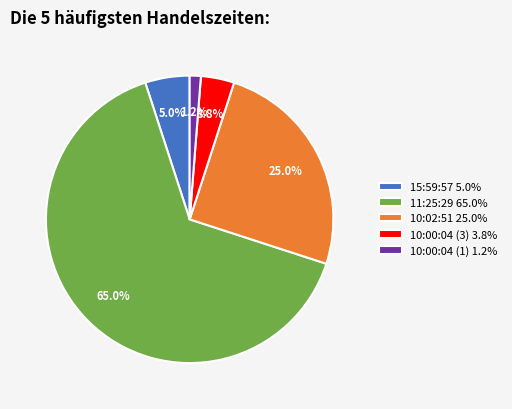

How many segments does this pie chart have?

5